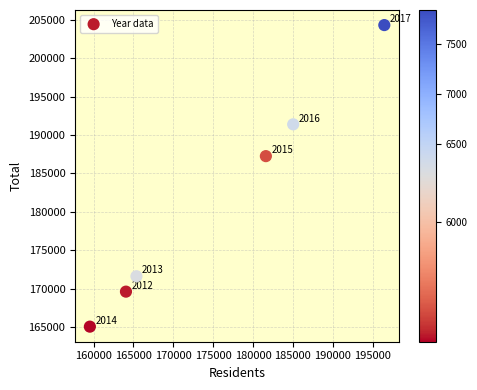

What Y value in the scatter plot is closest to 184675?

187243